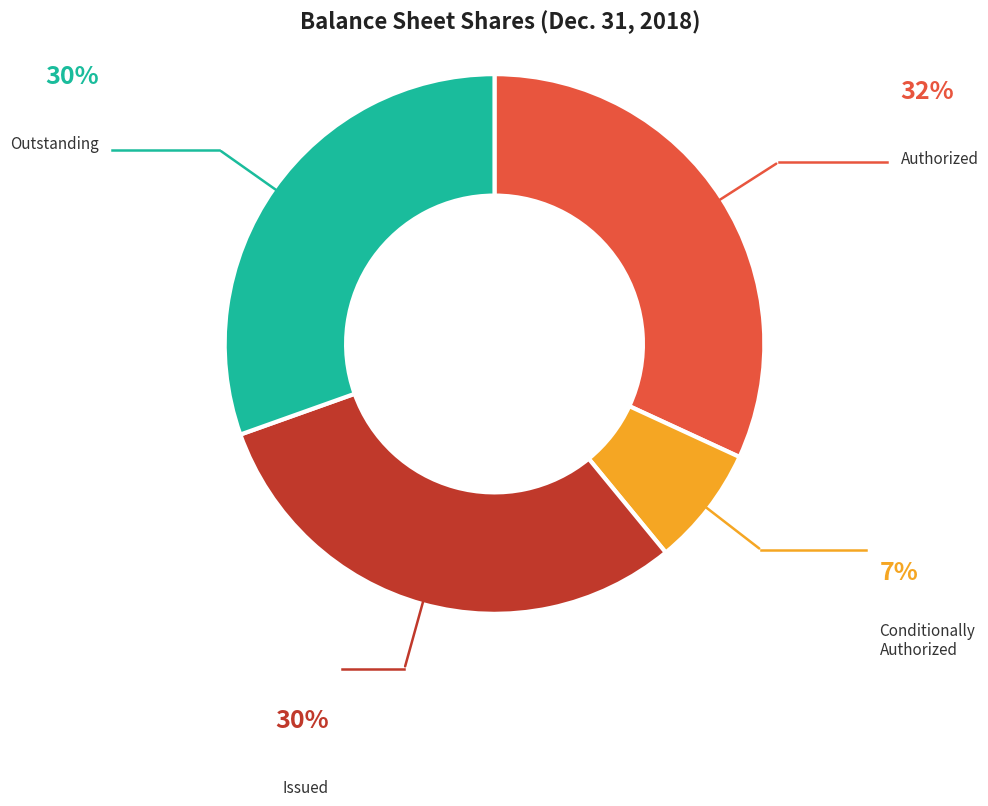

Is there any slice that represents more than half of the pie?

No